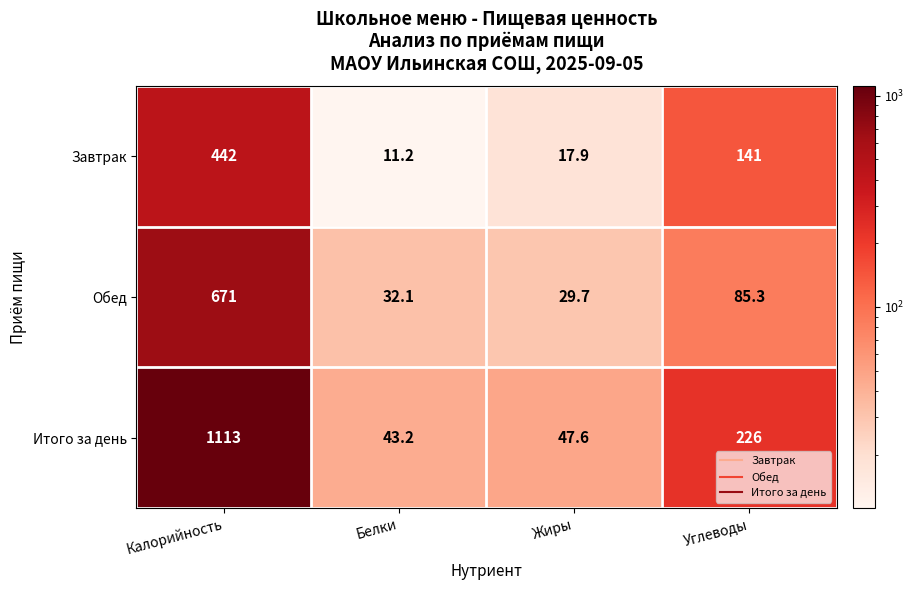

Which series has the largest range (max minus min)?

Итого за день